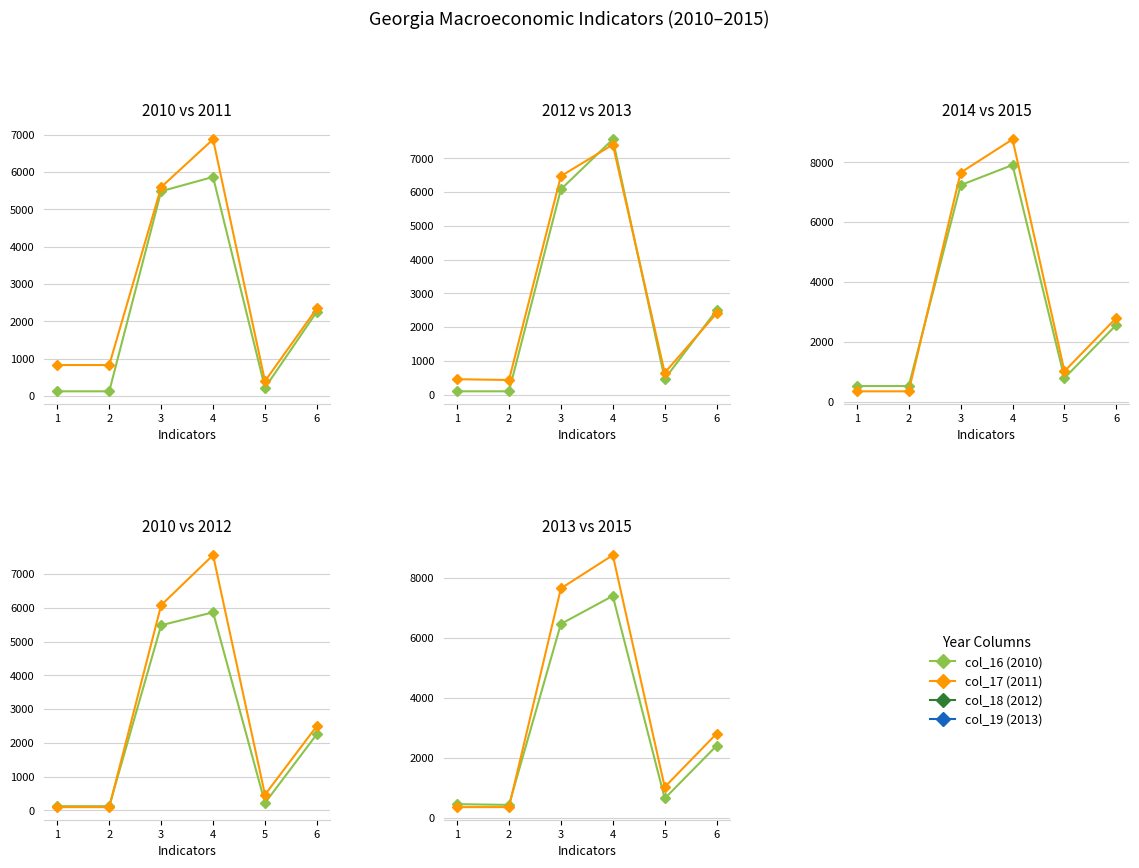

The col_16 (2010) series shows 122.9 at 2. True or false?

True